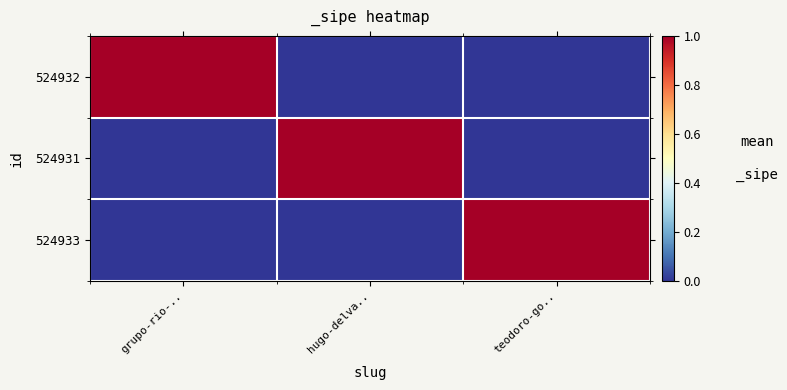

Which series has the largest total across all categories?

524932